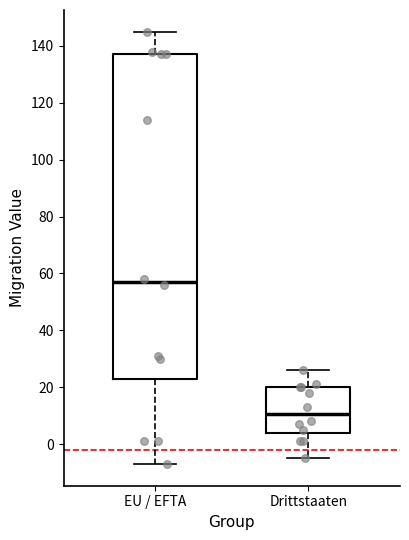

Reading left to right, read every box against the y-axis: the position of its median line, the range the box covers, and the ends of its whiskers. The values are not printed on the chart, so give them approximately, as read against the axis.

EU / EFTA: median 58, box 22 to 138, whiskers -6 to 146
Drittstaaten: median 10, box 4 to 20, whiskers -4 to 26